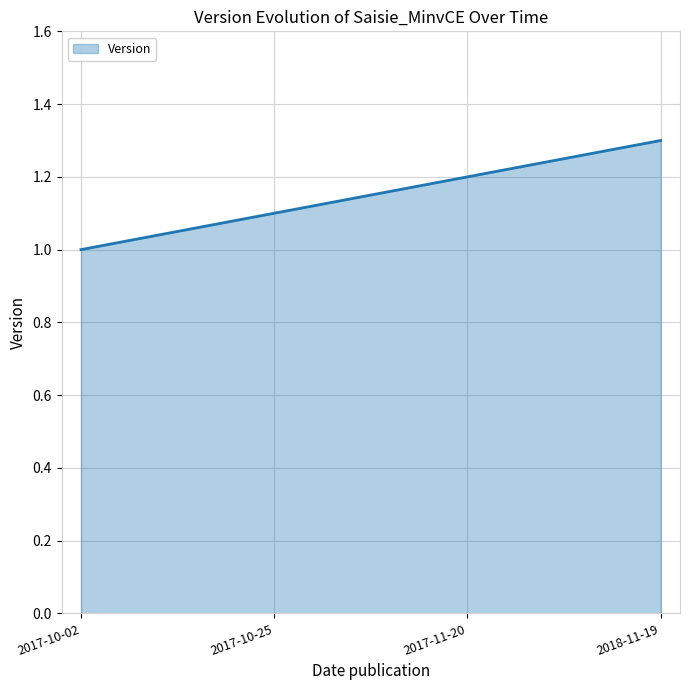

What is the difference between the maximum and minimum values?

0.3